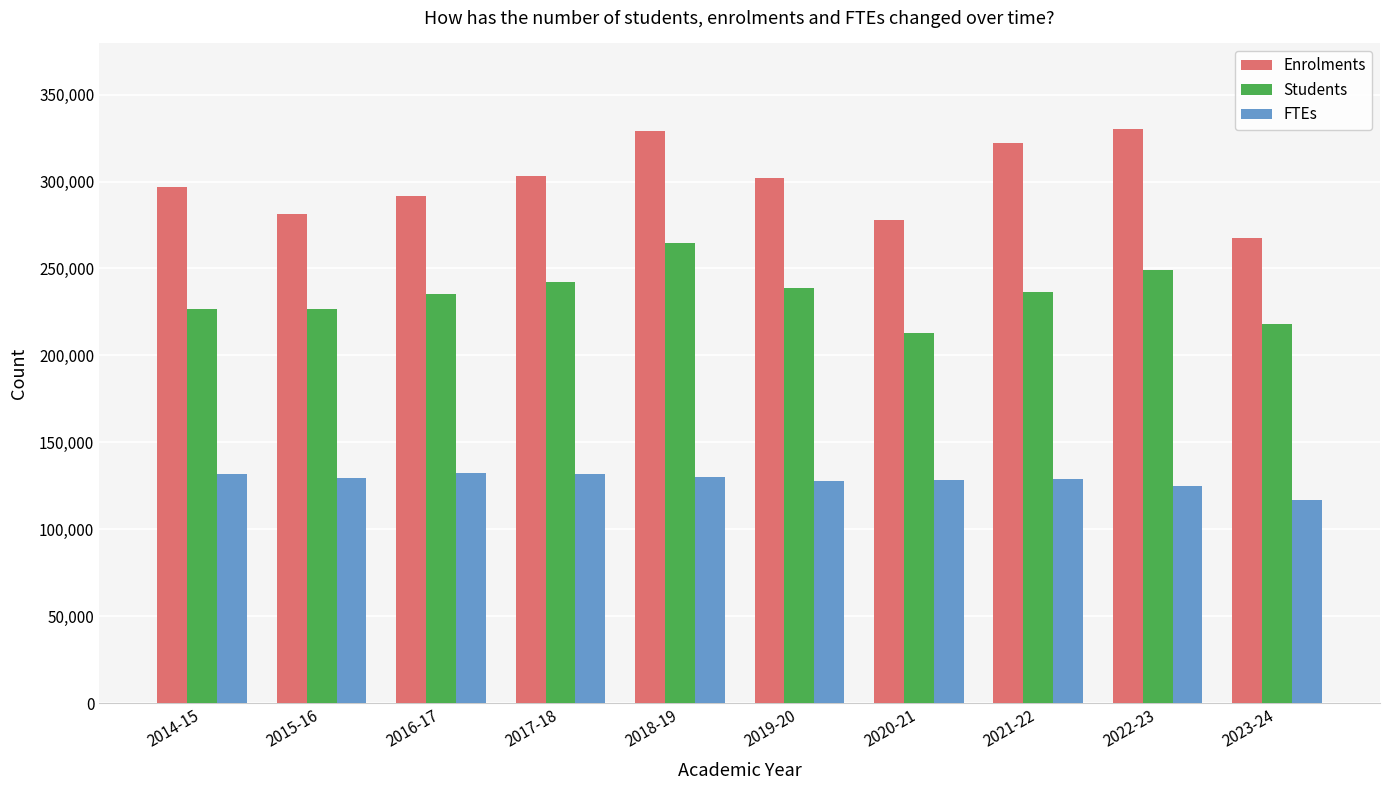

How many bars are there in each group?

3